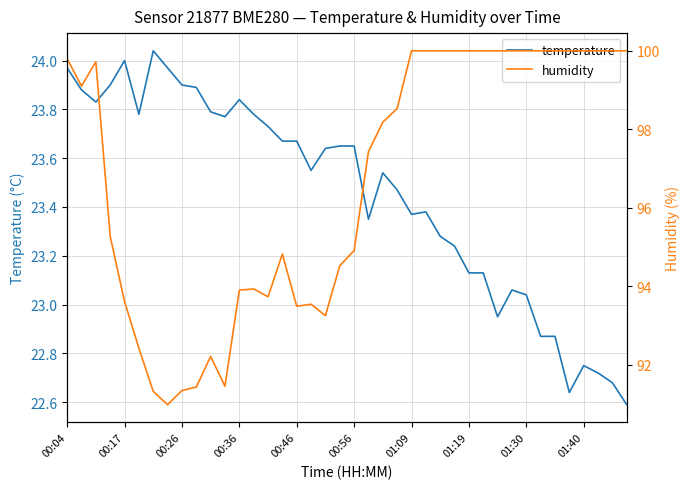

At how many categories does at least one series exceed 32?

40